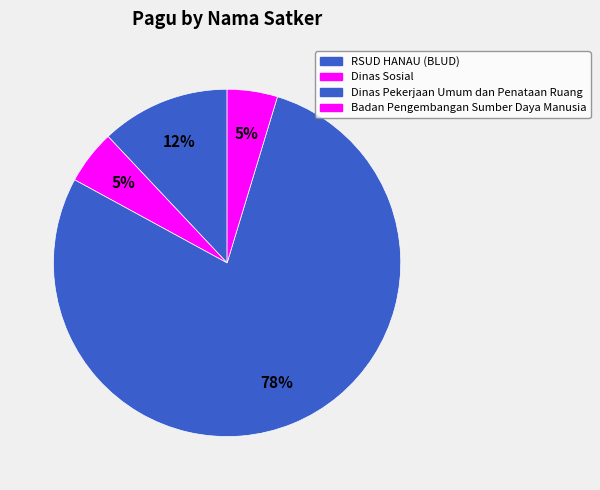

How many slices are in this pie chart?

4